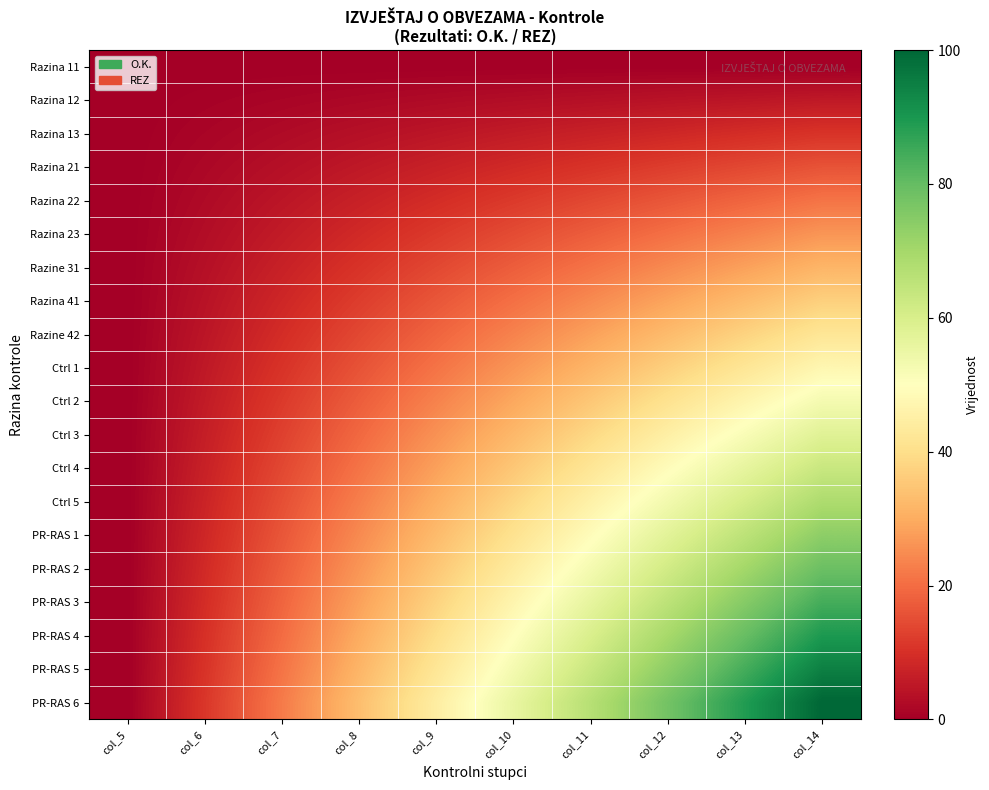

Which has a higher value, col_7 or col_6?

col_7